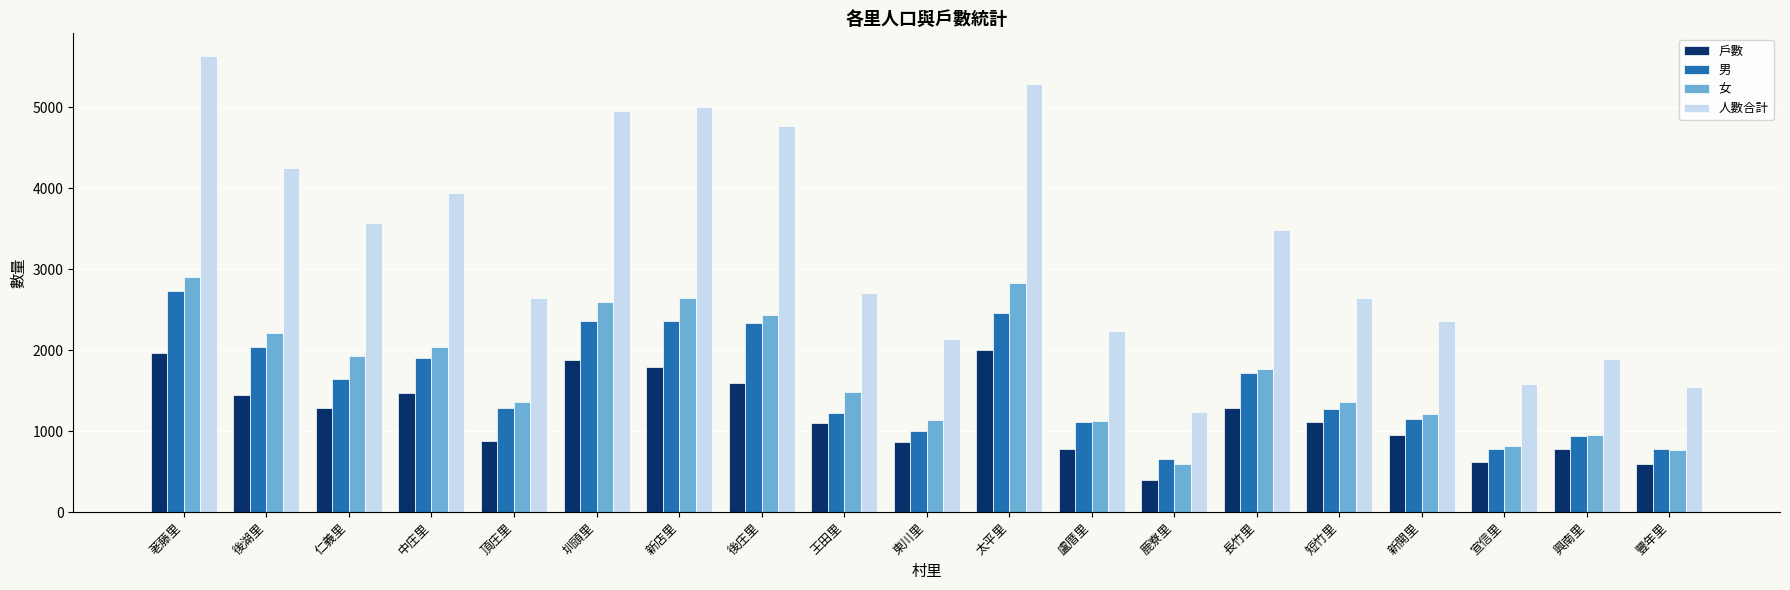

Which series has the largest range (max minus min)?

人數合計